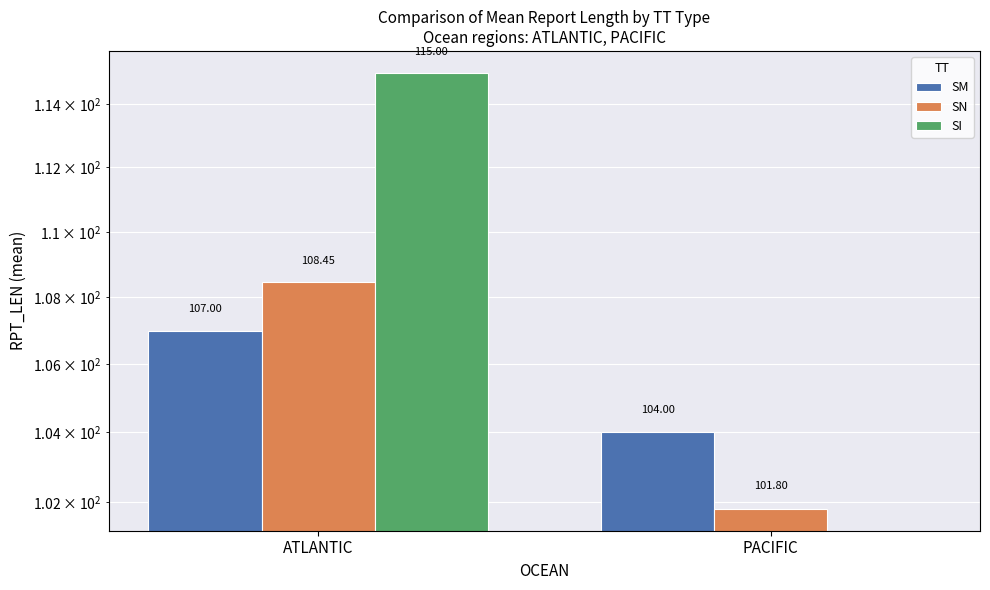

Count the number of data series in this chart.

3